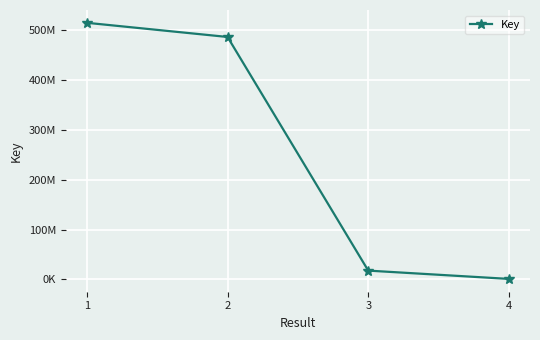

List the labels in order of value, largest first.

1, 2, 3, 4